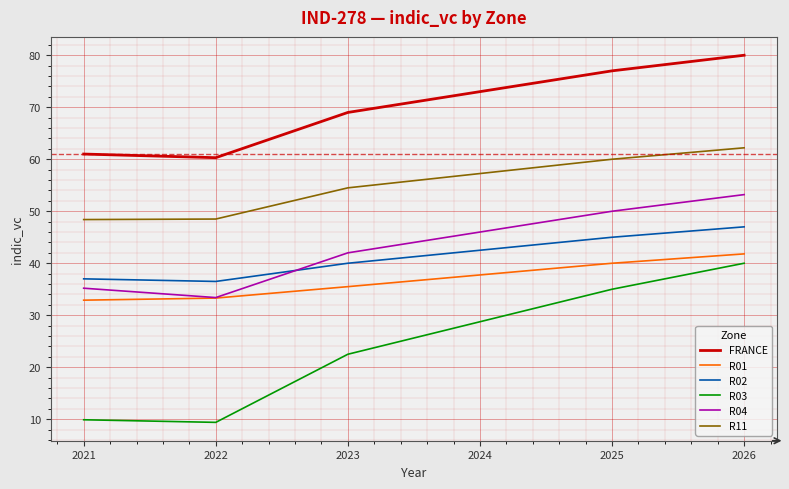

True or false: R02 has more than 2 interior local peaks.

False